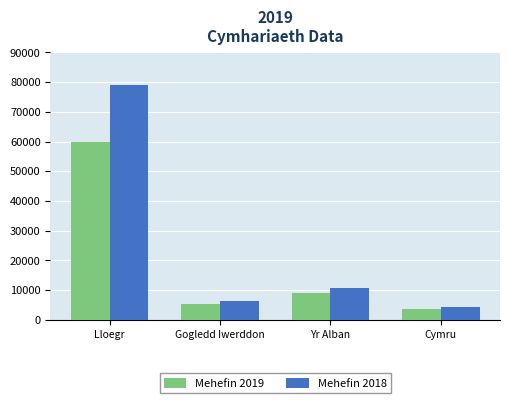

Which series has the largest total across all categories?

Mehefin 2018